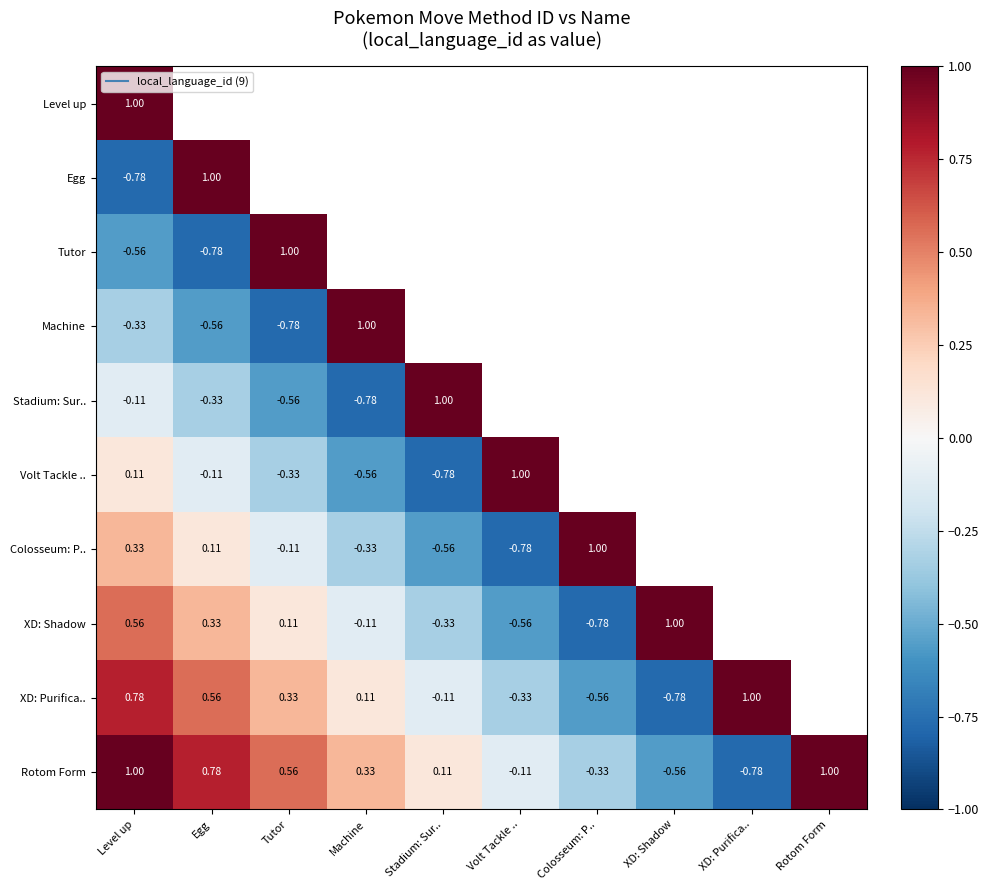

What is the greatest value displayed?

1.0